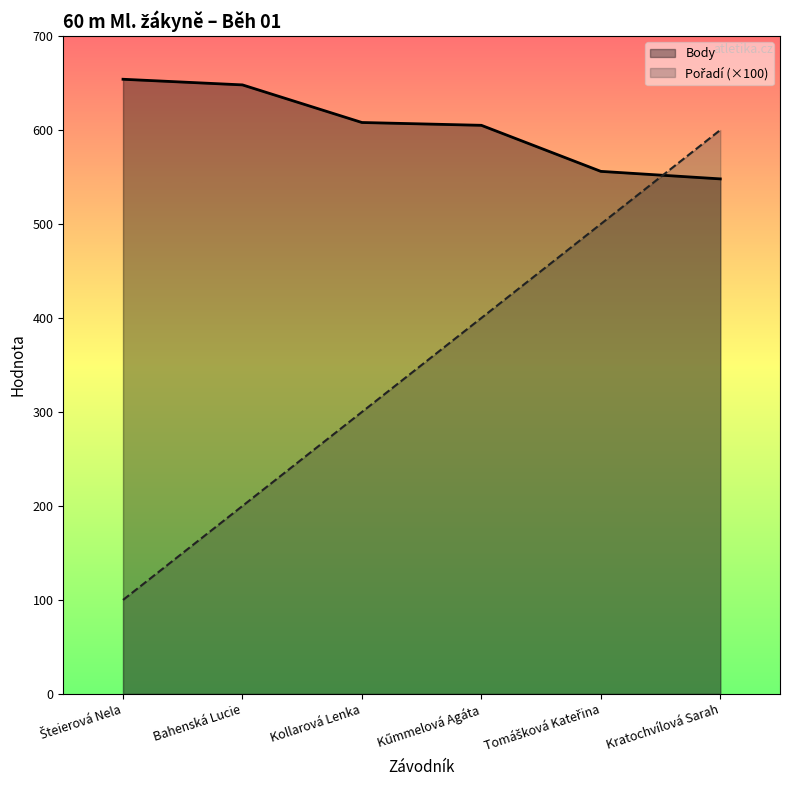

How many data points in Výkon are less than 608?

3